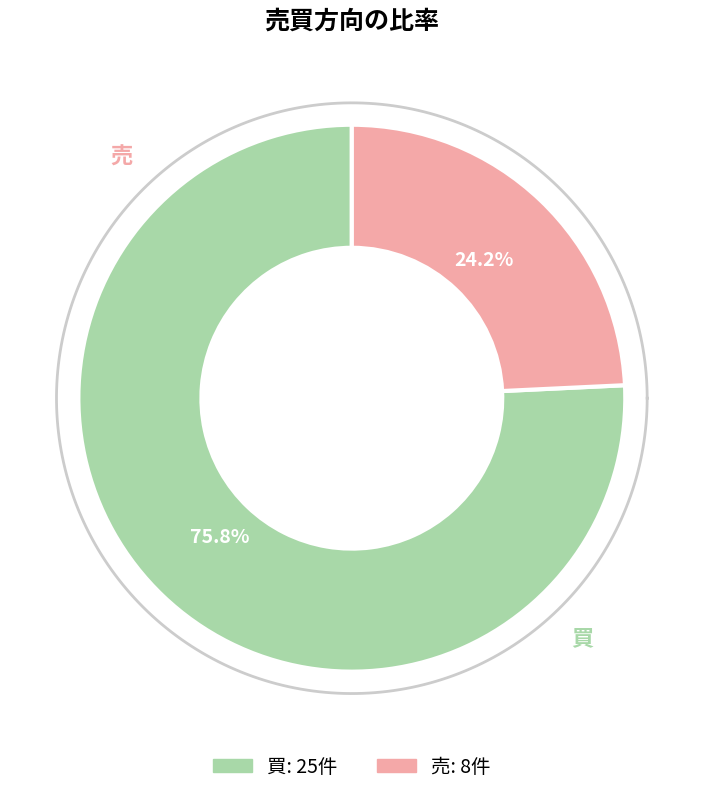

To the nearest percent, what portion does 売 represent?

24%